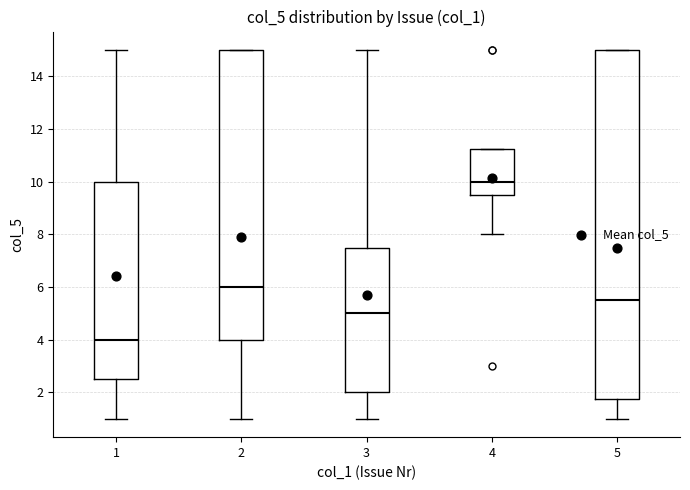

Where is the upper edge of the box at x = 3 on the y-axis? The values are not printed on the chart, so give them approximately, as read against the axis.

7.6